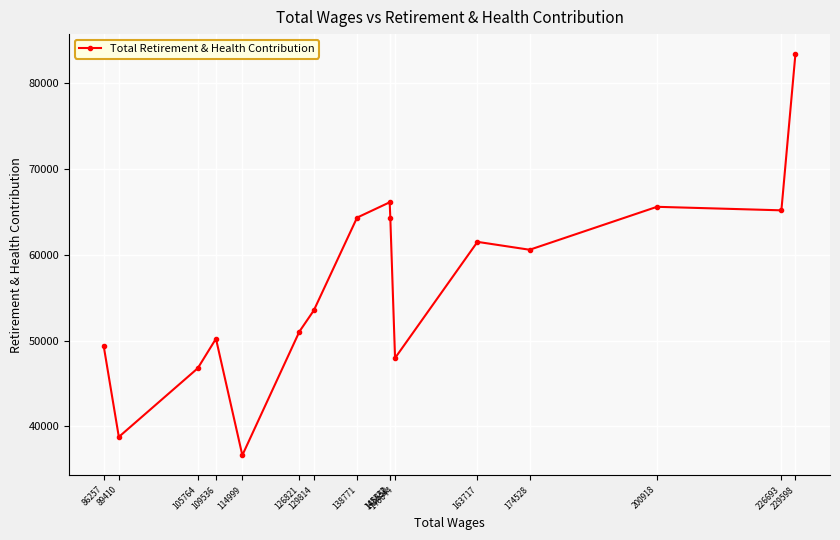

Where does the data first go above 60593?

138771